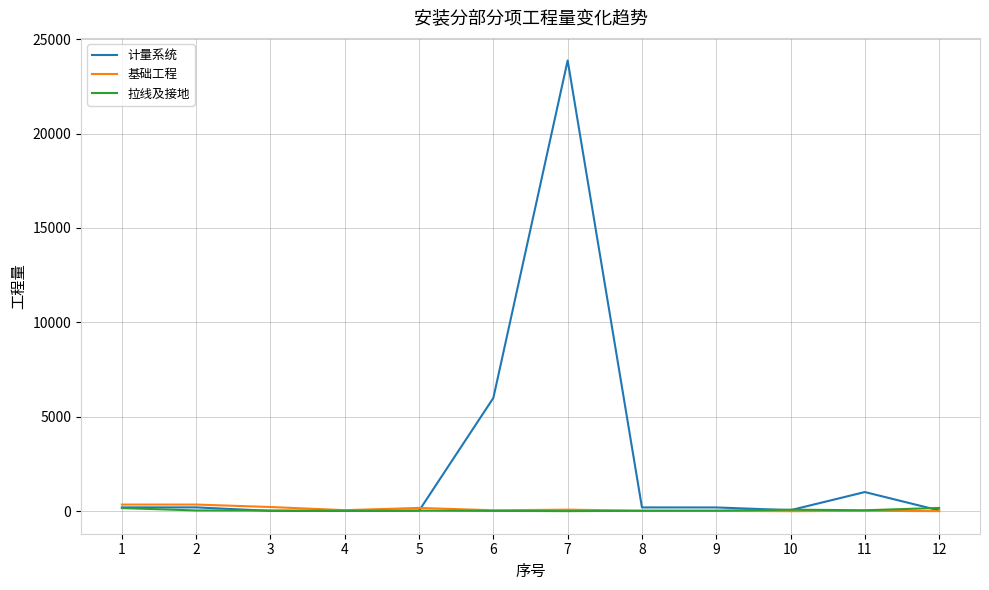

What is the maximum value shown in the chart?

23872